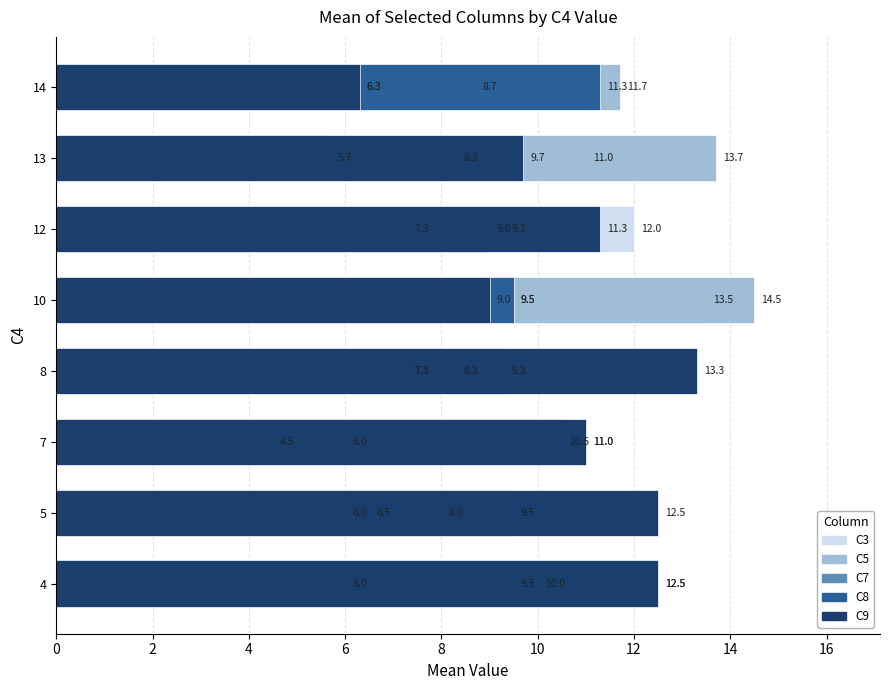

Where is C5 nearest to the value 10?

12